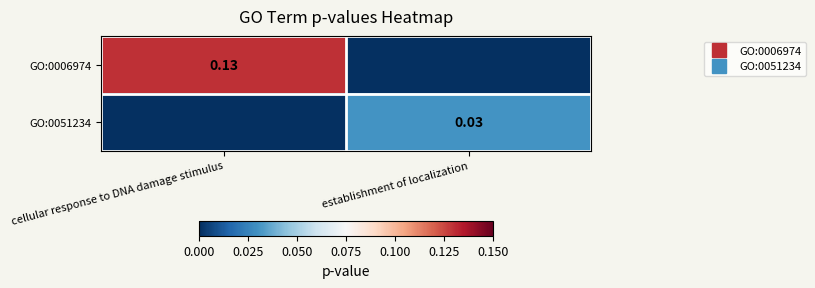

Which series has the largest range (max minus min)?

GO:0006974